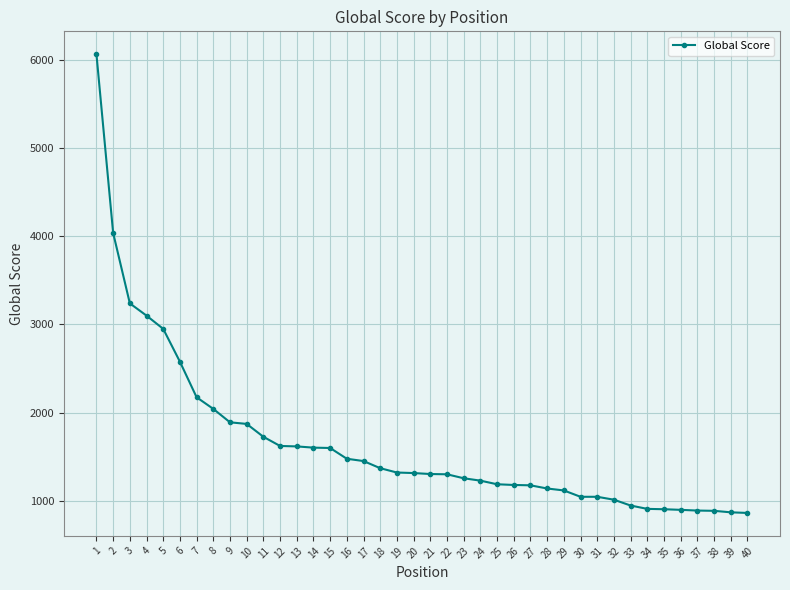

At which label is the value closest to 3463?

3